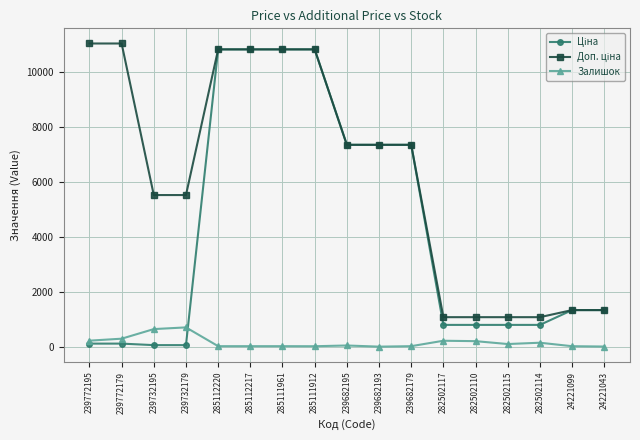

True or false: Залишок has a value of 0.0 at 239682193.

True